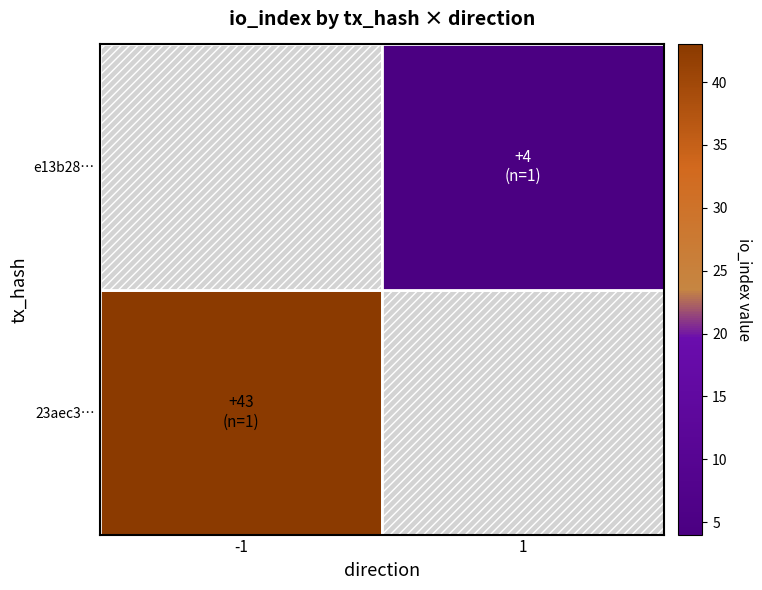

Count the number of data series in this chart.

2